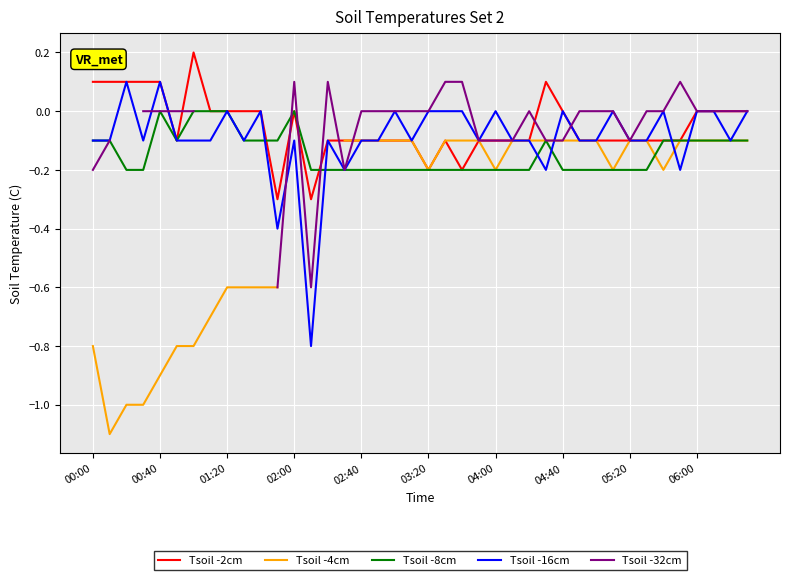

What is the lowest value of the Tsoil -16cm series?

-0.8